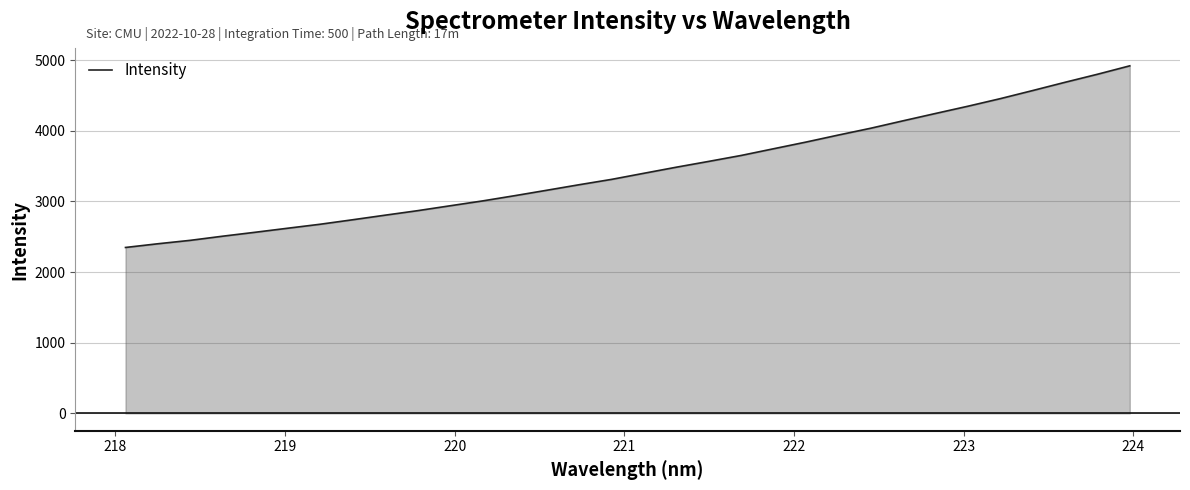

True or false: the data has more than 1 interior local peaks.

False